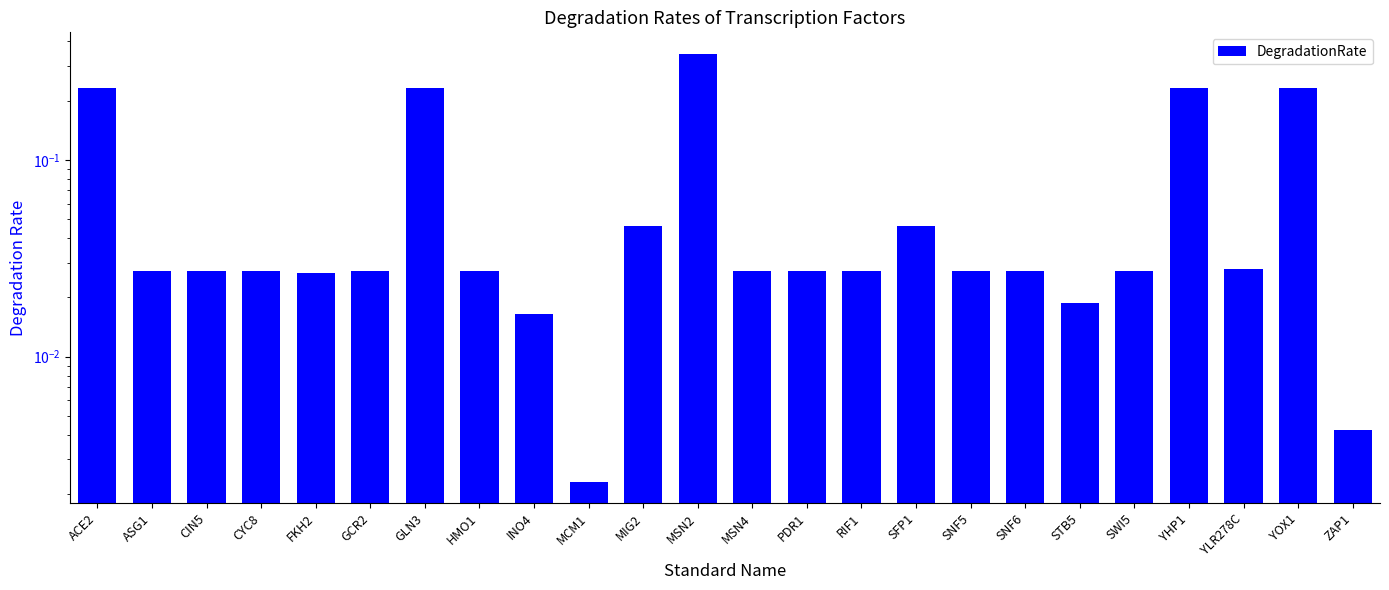

At which label is the value closest to 0?

MCM1